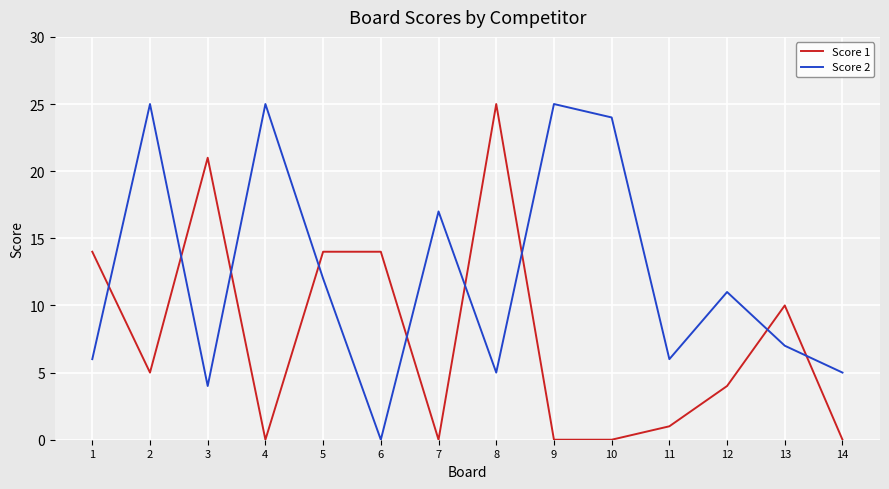

True or false: Score 1 and Score 2 intersect in this chart.

True